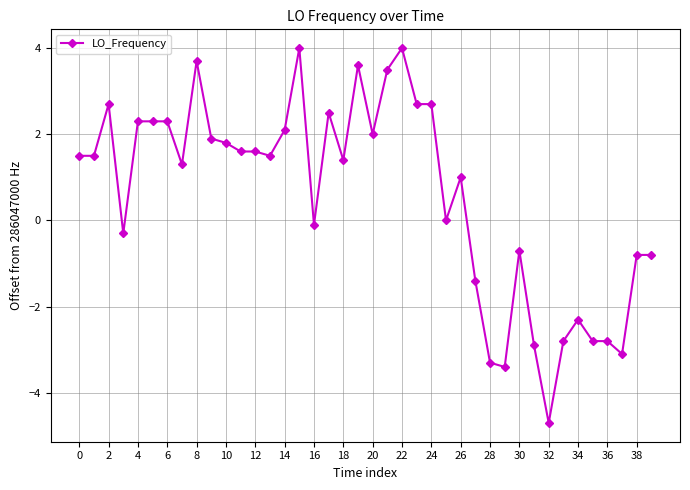

What is the minimum value shown in the chart?

-4.7